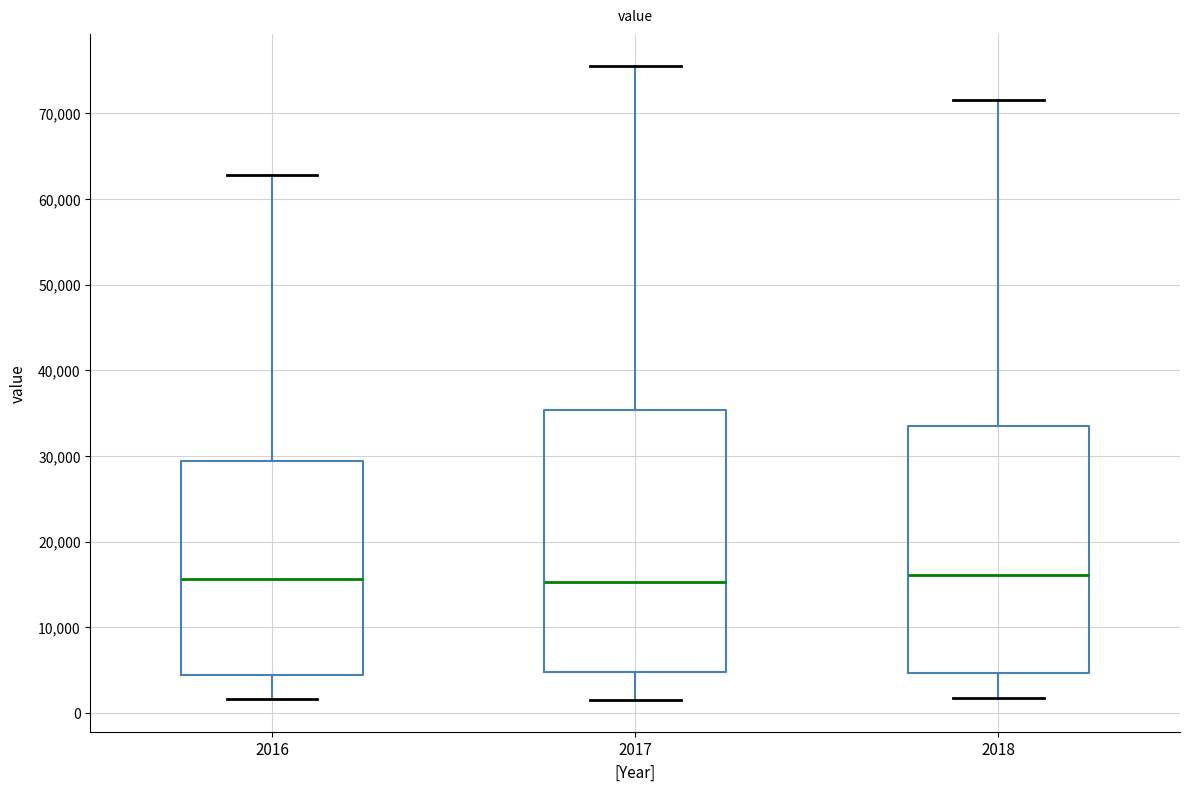

Reading left to right, read every box against the y-axis: the position of its median line, the range the box covers, and the ends of its whiskers. The values are not printed on the chart, so give them approximately, as read against the axis.

2016: median 16000, box 4000 to 29000, whiskers 2000 to 63000
2017: median 15000, box 5000 to 35000, whiskers 1000 to 76000
2018: median 16000, box 5000 to 33000, whiskers 2000 to 72000